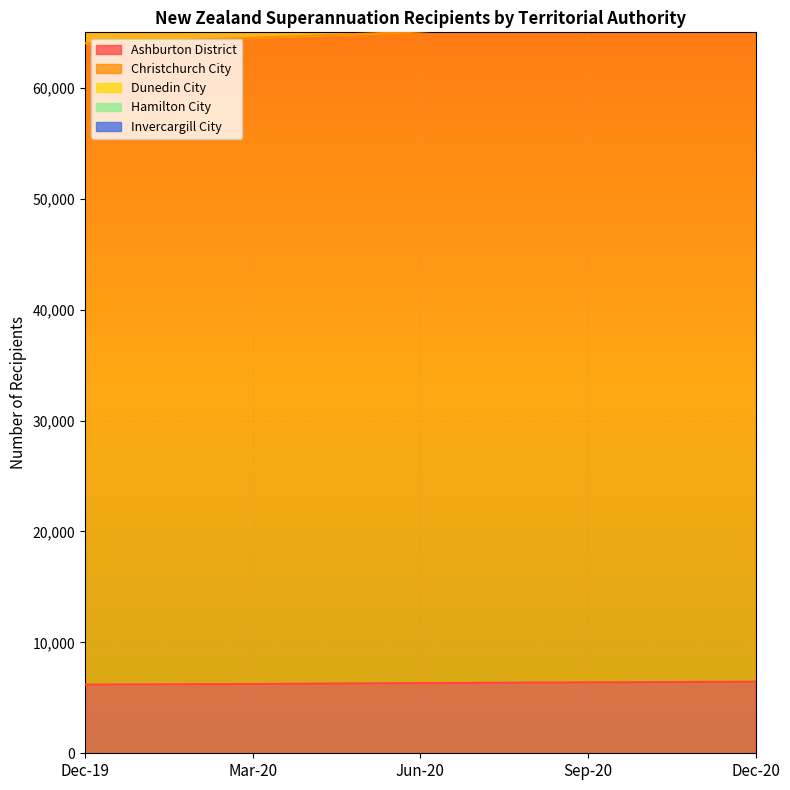

Between Mar-20 and Jun-20, which is larger?

Jun-20